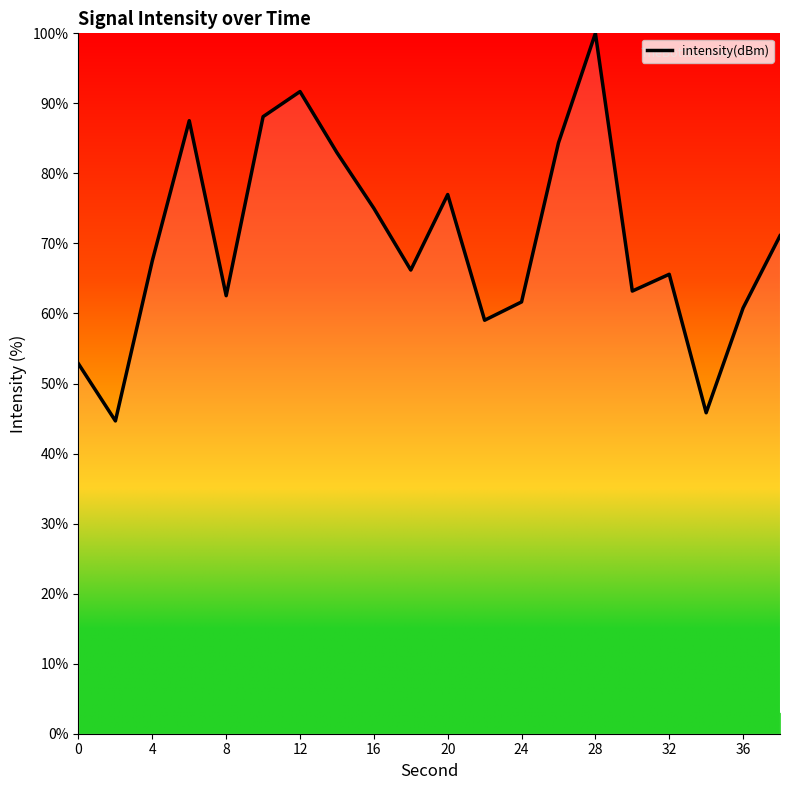

What is the difference between the maximum and minimum values?

55.3